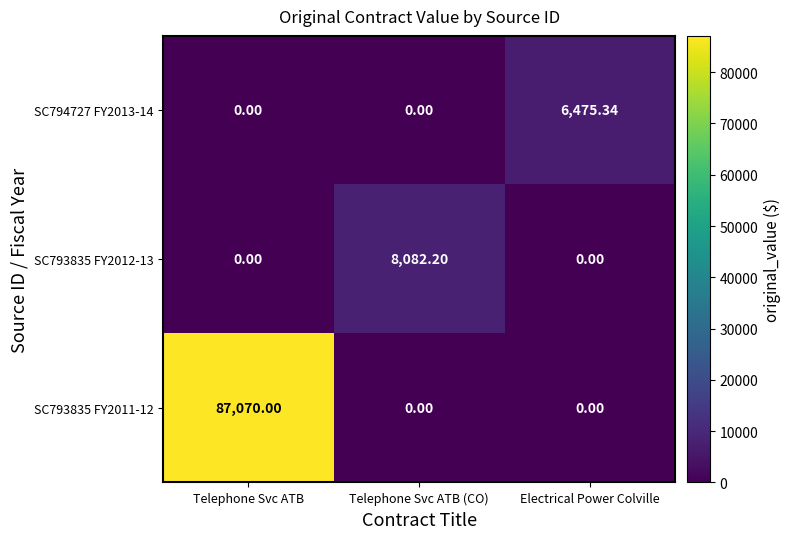

At which category does the chart reach its peak across all series?

Telephone Svc ATB